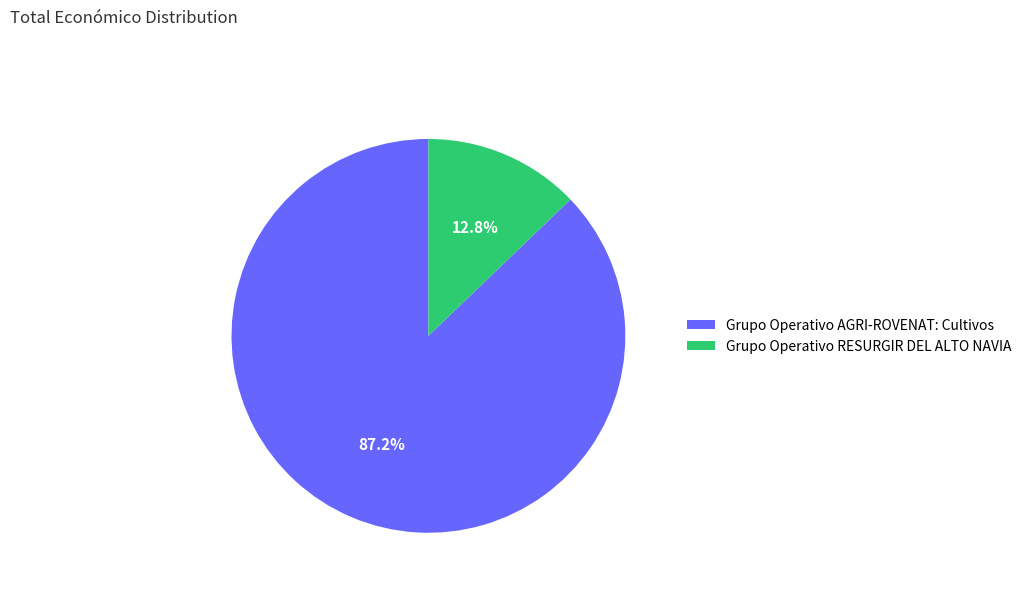

To the nearest percent, what percentage of the pie is Grupo Operativo RESURGIR DEL ALTO NAVIA?

13%